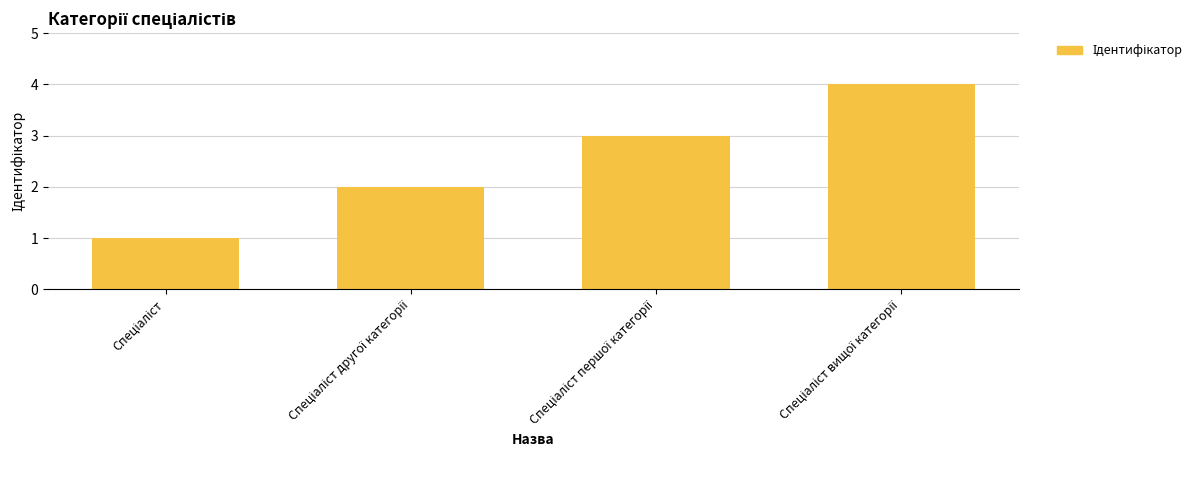

What is the sum of all values?

10